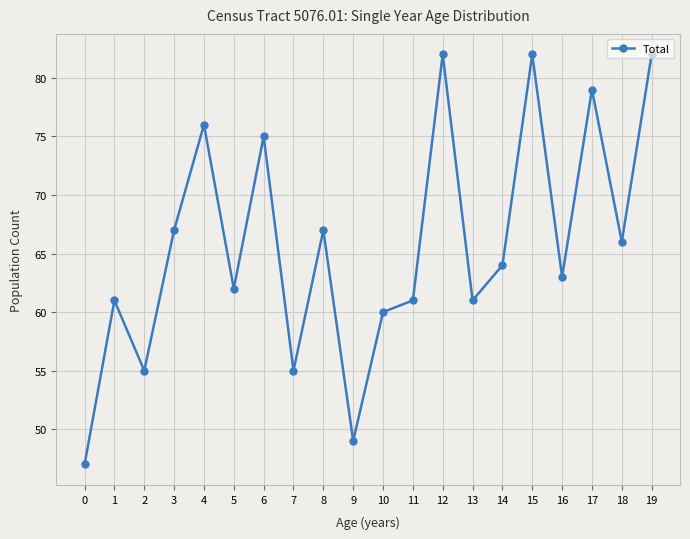

Reading left to right, what are all the values shown in this chart?

47	61	55	67	76	62	75	55	67	49	60	61	82	61	64	82	63	79	66	82